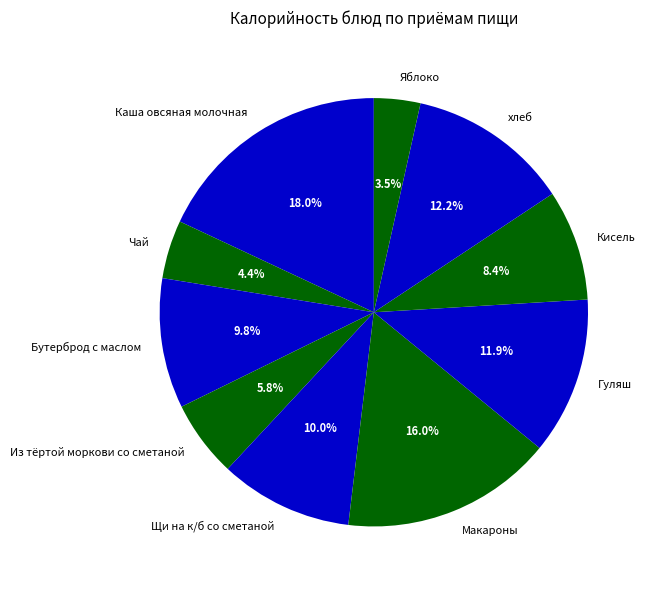

Is the sum of Каша овсяная молочная and Щи на к/б со сметаной greater than half?

No